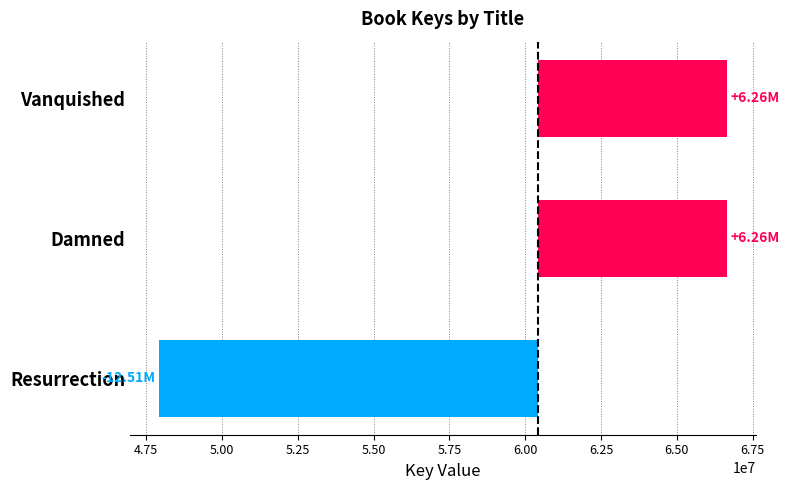

Reading left to right, what are all the values shown in this chart?

6256635.3	6255863.3	-12512498.7